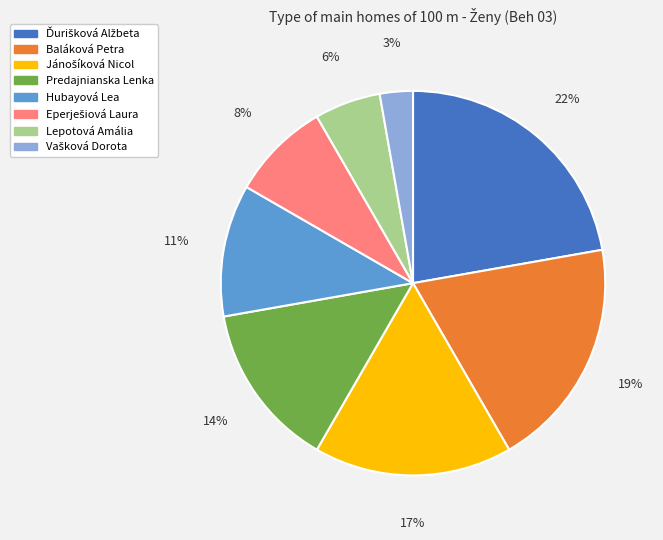

The Hubayová Lea slice represents 25% of the pie. True or false?

False